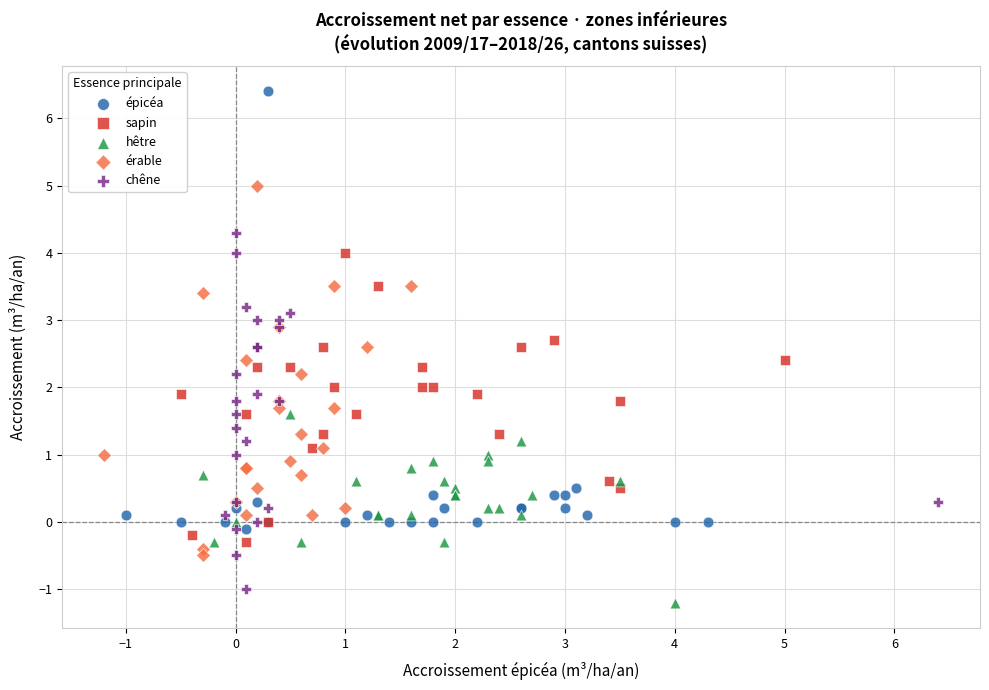

Which series has the largest Y range (max minus min)?

épicéa